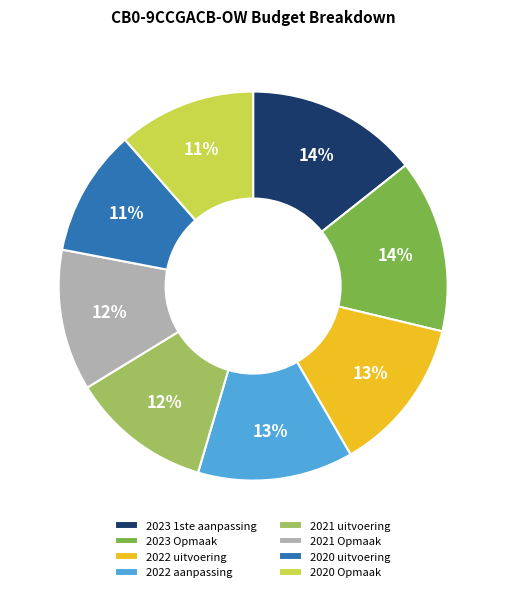

Count the number of slices in the pie.

8